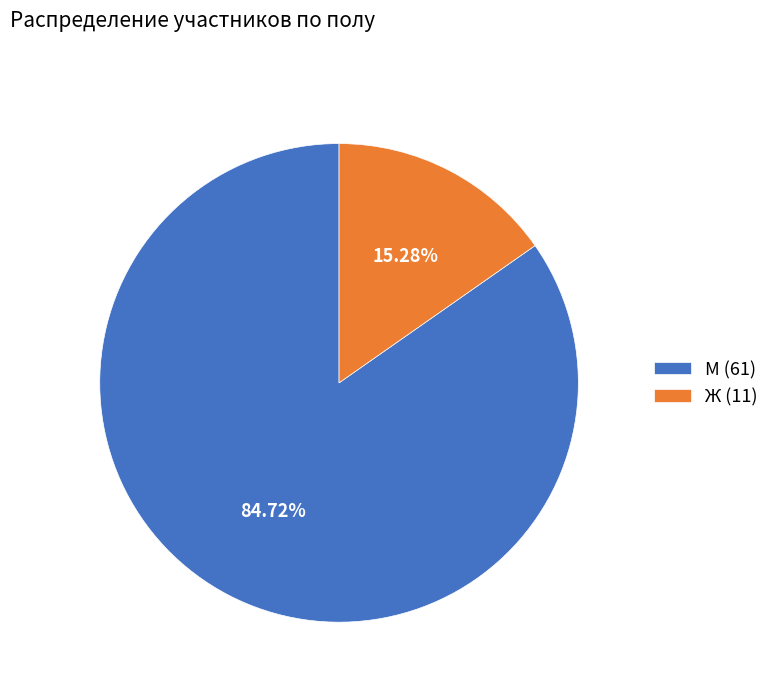

How many segments does this pie chart have?

2